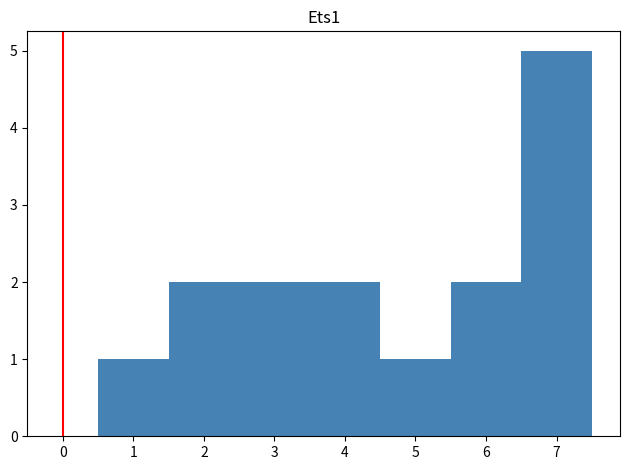

What is the height of the bar covering 2.5 to 3.5 on the x-axis? The values are not printed on the chart, so give them approximately, as read against the axis.

2